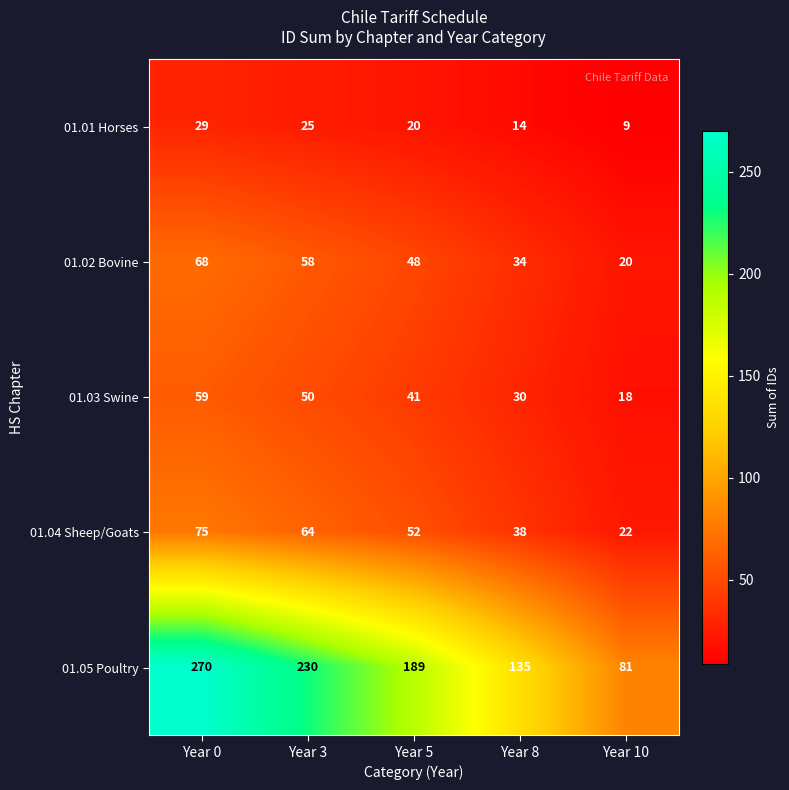

At which category does the chart reach its peak across all series?

Year 0